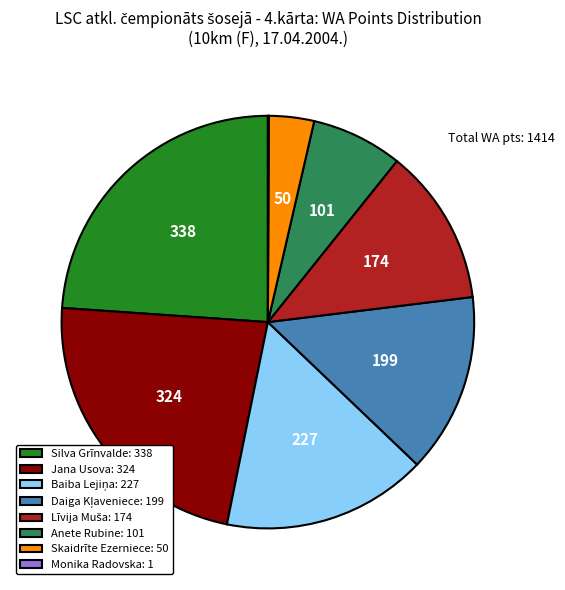

The Jana Usova: 324 slice represents 23% of the pie. True or false?

True